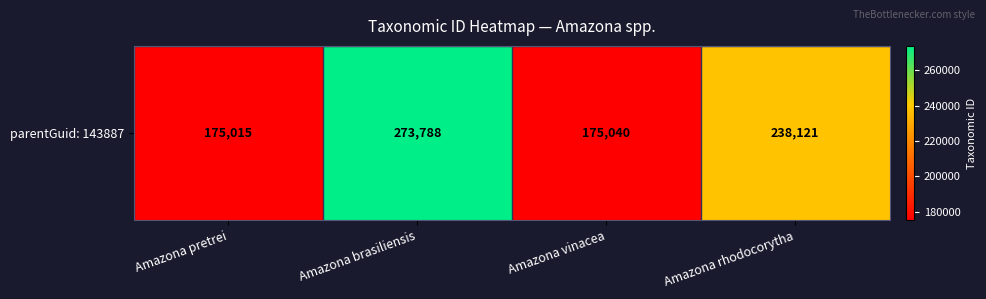

At which label does the data first exceed 238121?

Amazona brasiliensis